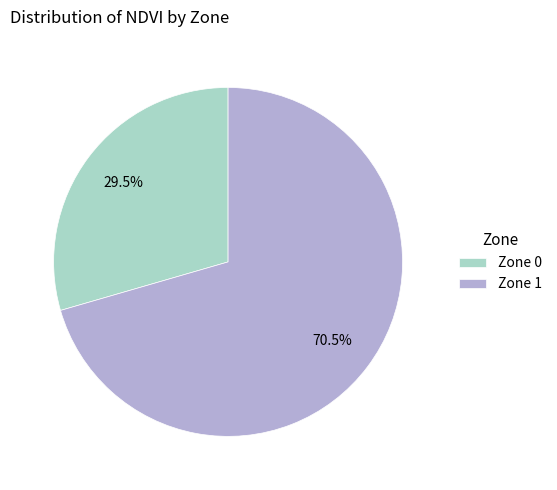

To the nearest percent, what is the difference between the Zone 1 and Zone 0 slice percentages?

41%